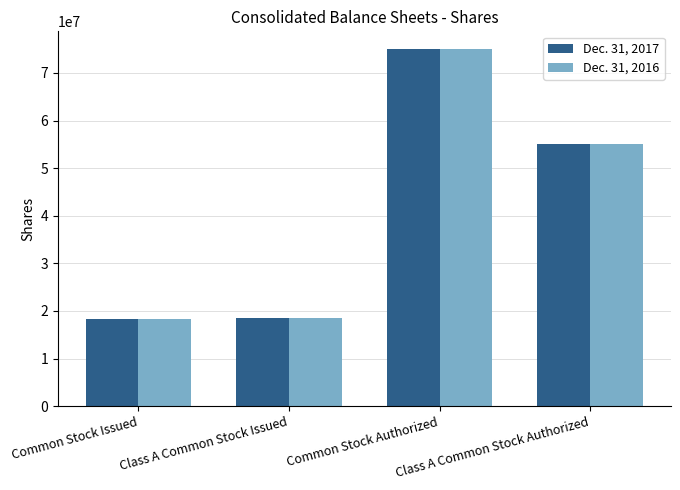

Rank the series by their average value, from highest to lowest.

Dec. 31, 2016, Dec. 31, 2017